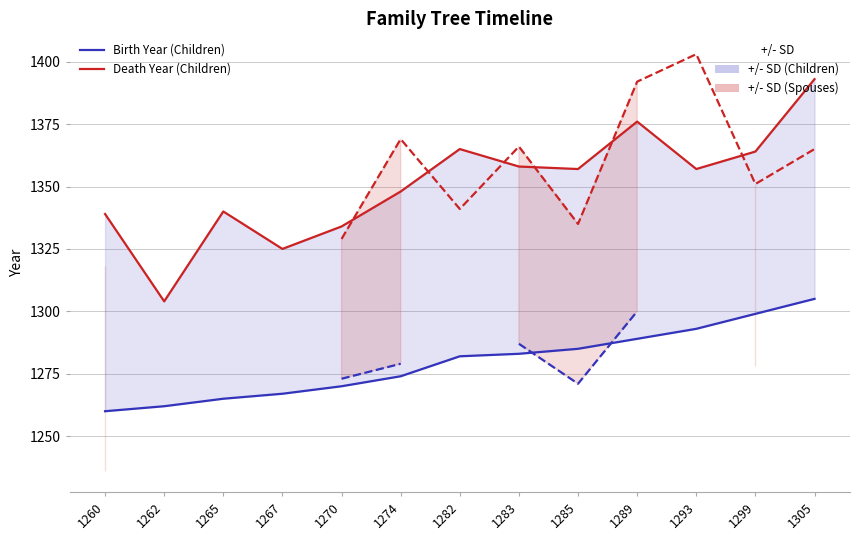

True or false: Death Year (Spouses) and Birth Year (Children) cross at least once.

False